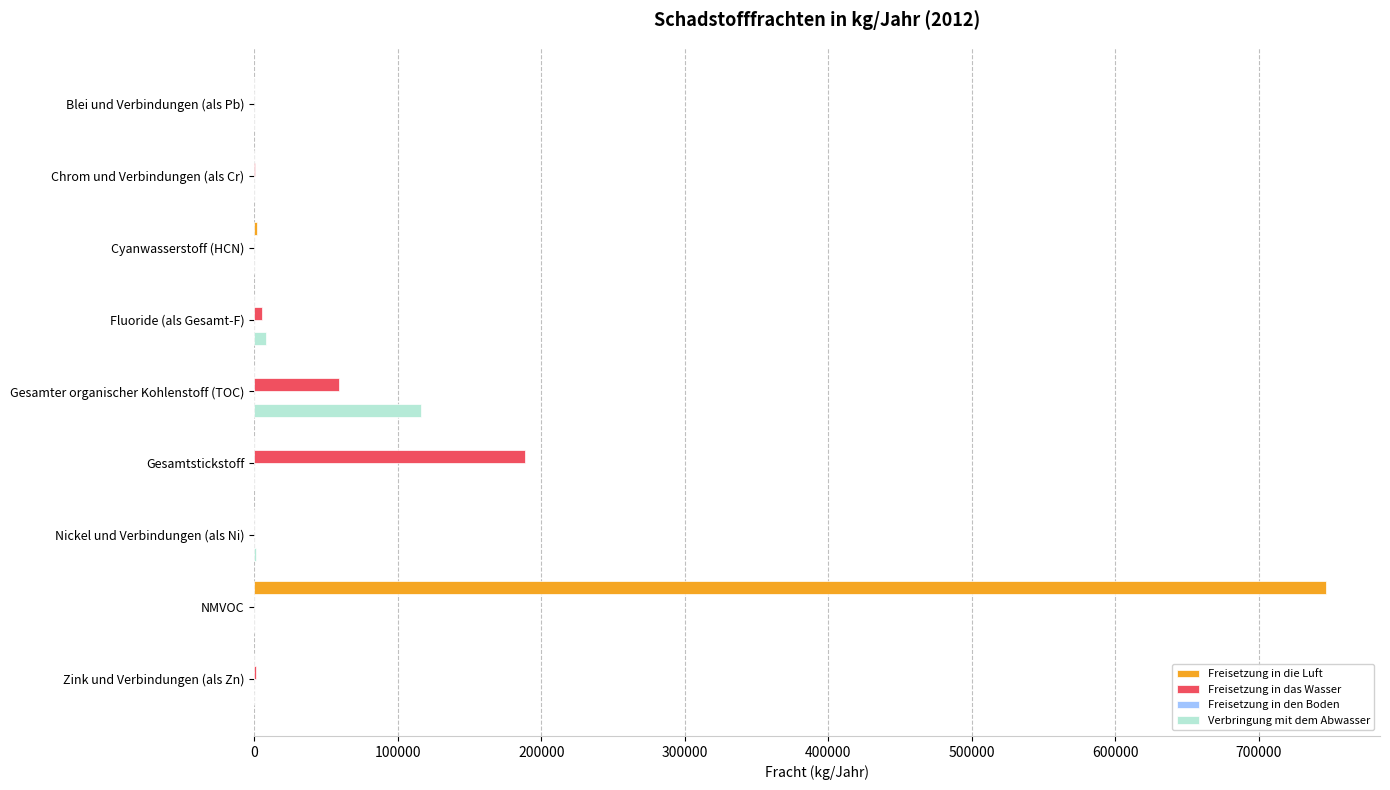

What is the total value across all series at Gesamter organischer Kohlenstoff (TOC)?

175100